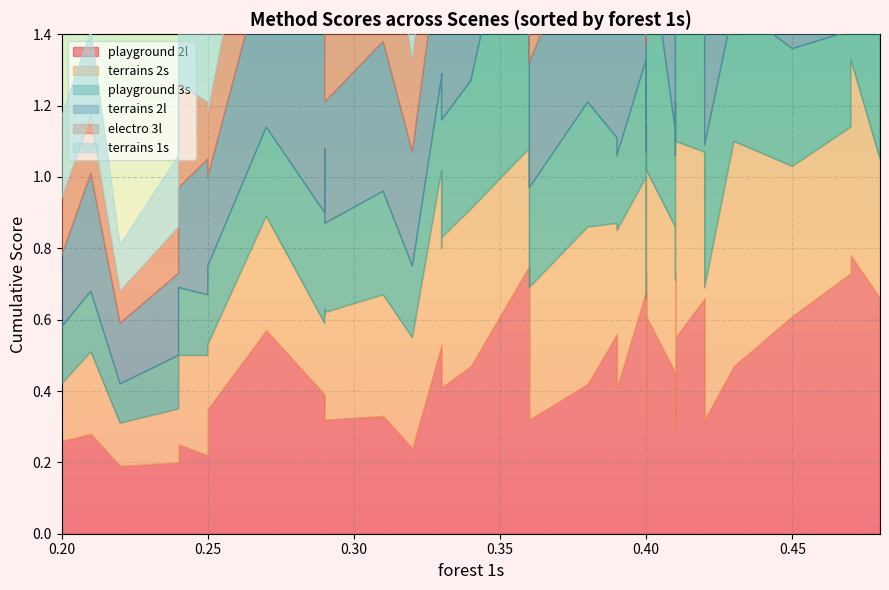

What is the minimum value shown in the chart?

0.1